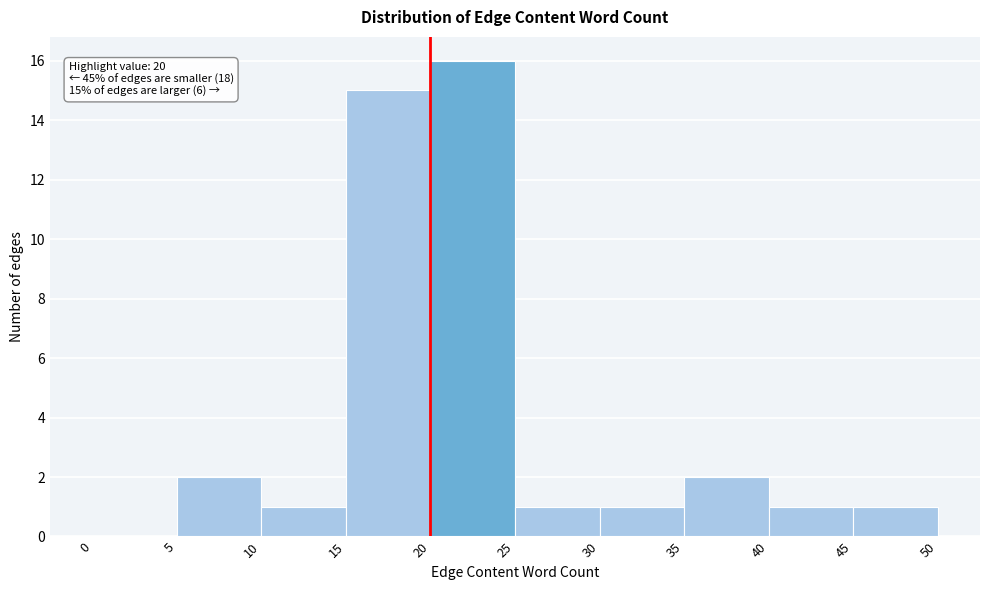

Over which range of the x-axis is the bar tallest?

20 to 25